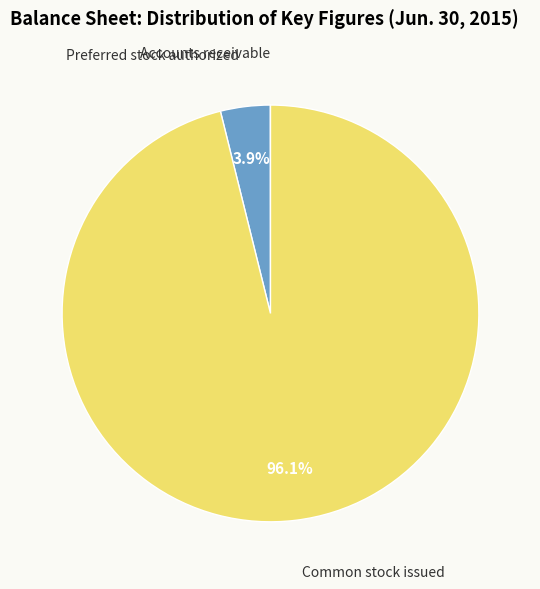

Is there a majority slice in this chart?

Yes